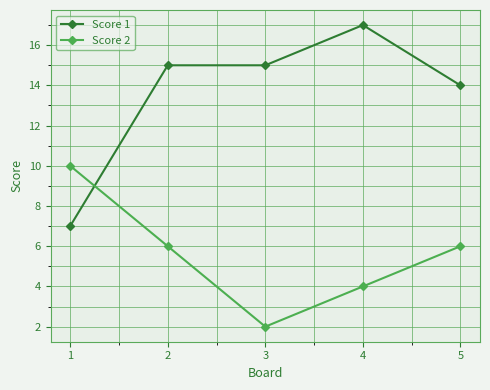

Reading left to right, what are all the values shown in this chart?

Score 1: 1=7	2=15	3=15	4=17	5=14
Score 2: 1=10	2=6	3=2	4=4	5=6